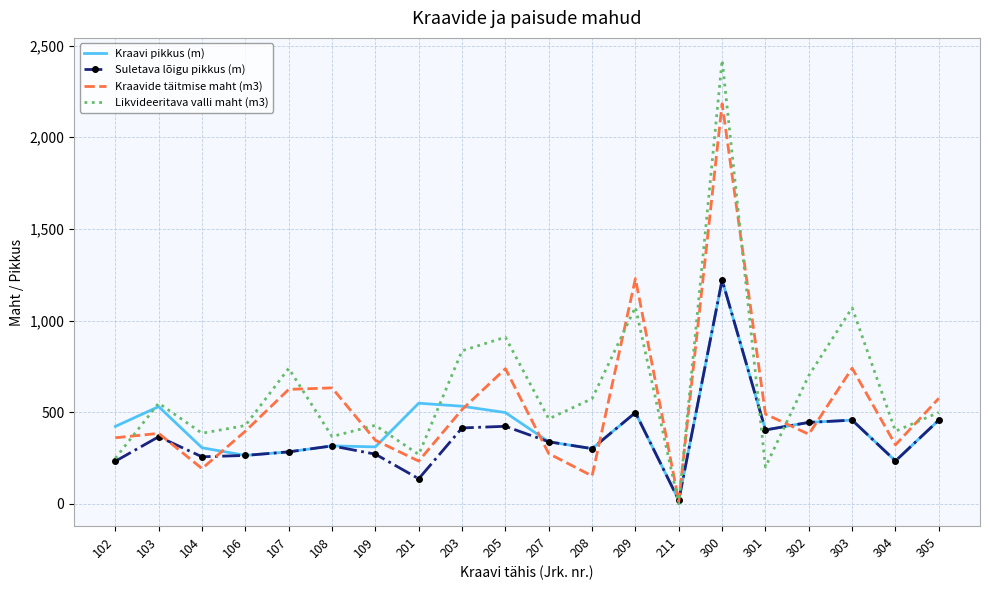

Is it true that Suletava lõigu pikkus (m) equals 773.7 at 305?

False